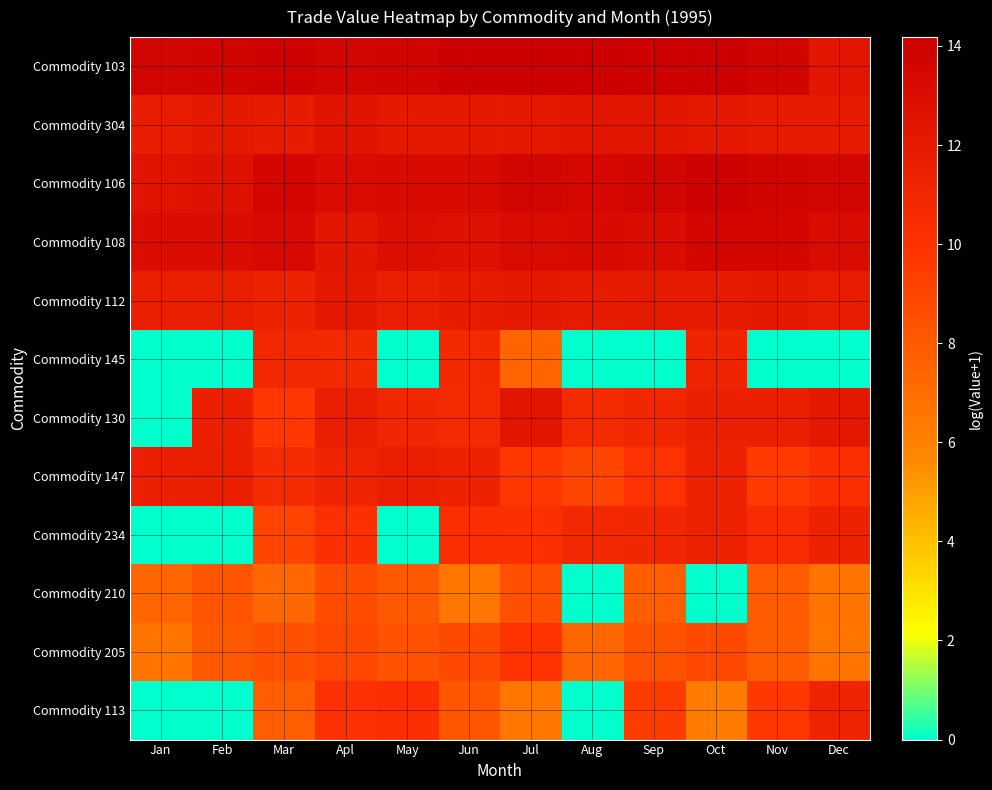

Rank the series at Jan from highest to lowest value.

Commodity 103, Commodity 108, Commodity 106, Commodity 304, Commodity 112, Commodity 147, Commodity 210, Commodity 205, Commodity 145, Commodity 130, Commodity 234, Commodity 113